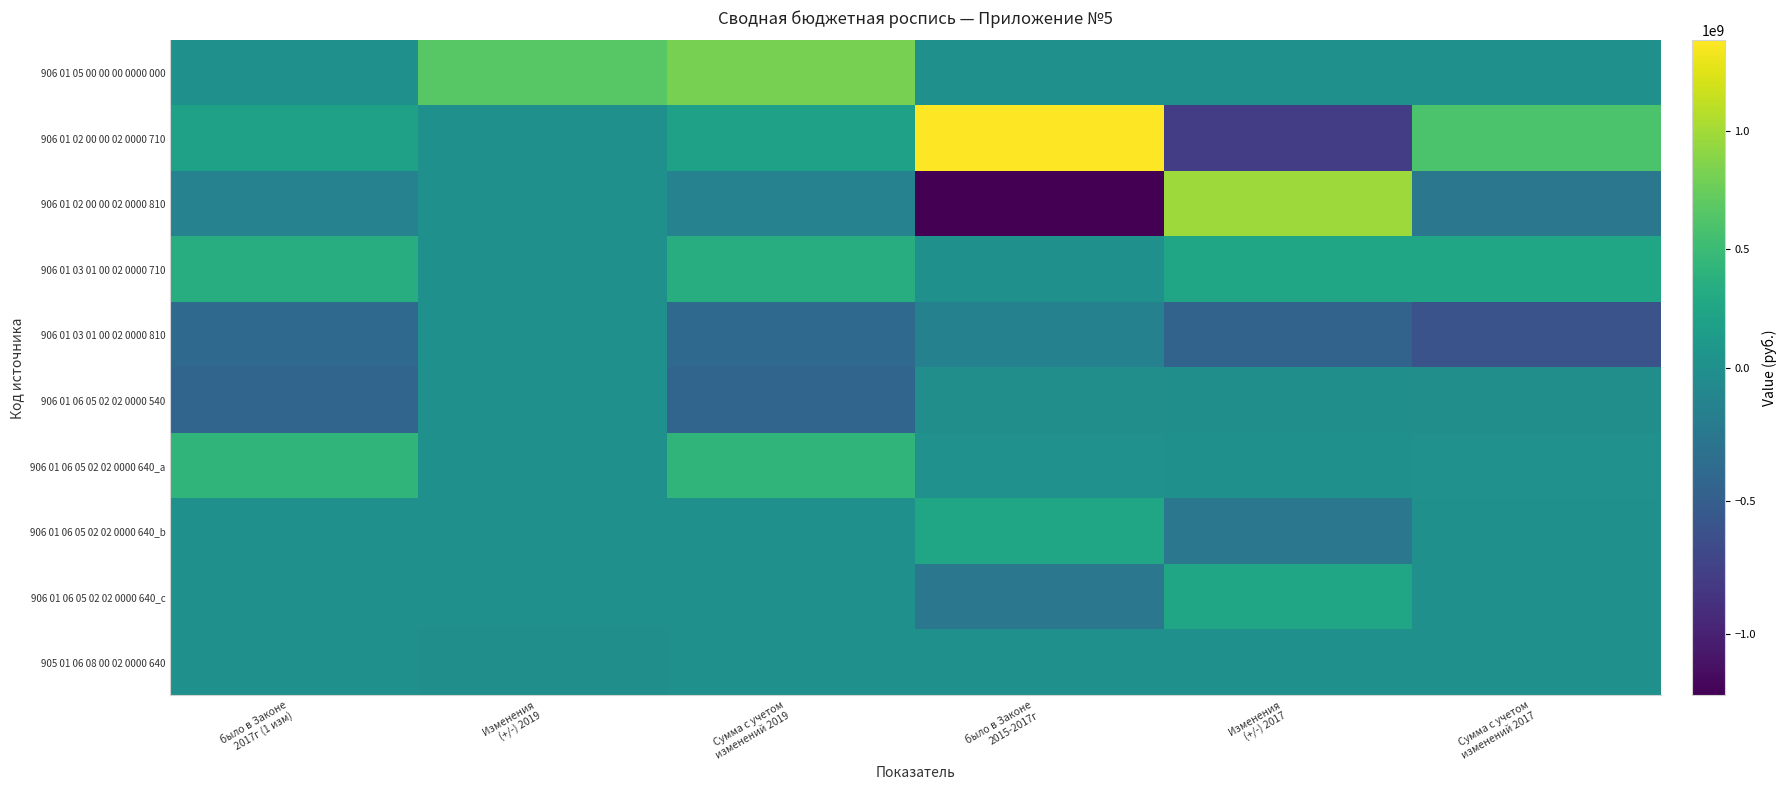

Reading left to right, extract all data points from this chart.

906 01 05 00 00 00 0000 000: было в Законе
2017г (1 изм)=0.0	Изменения
(+/-) 2019=667226845.5	Сумма с учетом
изменений 2019=816513845.5	было в Законе
2015-2017г=0.0	Изменения
(+/-) 2017=0.0	Сумма с учетом
изменений 2017=0.0
906 01 02 00 00 02 0000 710: было в Законе
2017г (1 изм)=204685000.0	Изменения
(+/-) 2019=0.0	Сумма с учетом
изменений 2019=204685000.0	было в Законе
2015-2017г=1380101400.0	Изменения
(+/-) 2017=-779826300.0	Сумма с учетом
изменений 2017=600275100.0
906 01 02 00 00 02 0000 810: было в Законе
2017г (1 изм)=-137052000.0	Изменения
(+/-) 2019=0.0	Сумма с учетом
изменений 2019=-137052000.0	было в Законе
2015-2017г=-1230212400.0	Изменения
(+/-) 2017=976504300.0	Сумма с учетом
изменений 2017=-253708100.0
906 01 03 01 00 02 0000 710: было в Законе
2017г (1 изм)=341212000.0	Изменения
(+/-) 2019=0.0	Сумма с учетом
изменений 2019=341212000.0	было в Законе
2015-2017г=0.0	Изменения
(+/-) 2017=250000000.0	Сумма с учетом
изменений 2017=250000000.0
906 01 03 01 00 02 0000 810: было в Законе
2017г (1 изм)=-390265000.0	Изменения
(+/-) 2019=0.0	Сумма с учетом
изменений 2019=-390265000.0	было в Законе
2015-2017г=-150000000.0	Изменения
(+/-) 2017=-446678000.0	Сумма с учетом
изменений 2017=-596678000.0
906 01 06 05 02 02 0000 540: было в Законе
2017г (1 изм)=-425791400.0	Изменения
(+/-) 2019=220200.0	Сумма с учетом
изменений 2019=-425571200.0	было в Законе
2015-2017г=-12000000.0	Изменения
(+/-) 2017=-4622000.0	Сумма с учетом
изменений 2017=-16622000.0
906 01 06 05 02 02 0000 640_a: было в Законе
2017г (1 изм)=425514000.0	Изменения
(+/-) 2019=0.0	Сумма с учетом
изменений 2019=425514000.0	было в Законе
2015-2017г=12111000.0	Изменения
(+/-) 2017=4622000.0	Сумма с учетом
изменений 2017=16733000.0
906 01 06 05 02 02 0000 640_b: было в Законе
2017г (1 изм)=0.0	Изменения
(+/-) 2019=0.0	Сумма с учетом
изменений 2019=0.0	было в Законе
2015-2017г=250000000.0	Изменения
(+/-) 2017=-250000000.0	Сумма с учетом
изменений 2017=0.0
906 01 06 05 02 02 0000 640_c: было в Законе
2017г (1 изм)=0.0	Изменения
(+/-) 2019=0.0	Сумма с учетом
изменений 2019=0.0	было в Законе
2015-2017г=-250000000.0	Изменения
(+/-) 2017=250000000.0	Сумма с учетом
изменений 2017=0.0
905 01 06 08 00 02 0000 640: было в Законе
2017г (1 изм)=277400.0	Изменения
(+/-) 2019=-220200.0	Сумма с учетом
изменений 2019=57200.0	было в Законе
2015-2017г=0.0	Изменения
(+/-) 2017=0.0	Сумма с учетом
изменений 2017=0.0